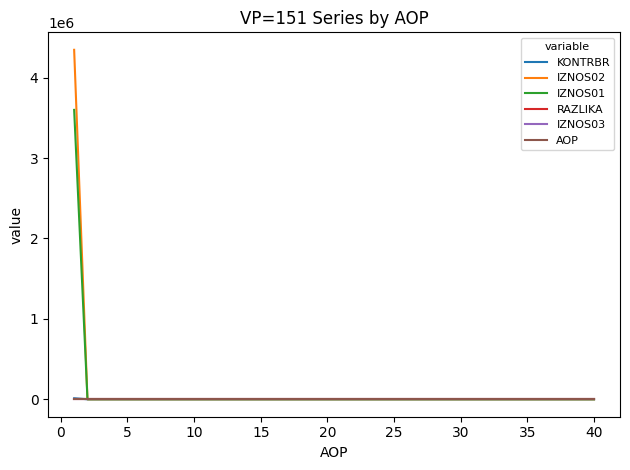

Which series has the largest range (max minus min)?

IZNOS02